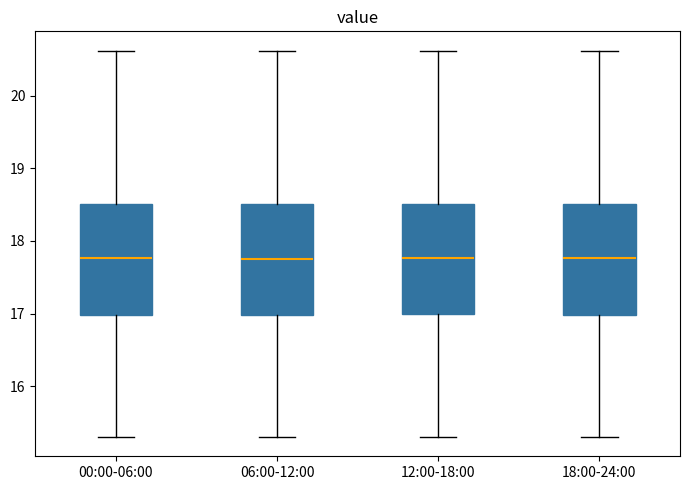

Reading left to right, transcribe this box plot: for each box, give where its median line is, the range the box spans, and where its two whiskers end, as read against the y-axis. The values are not printed on the chart, so give them approximately, as read against the axis.

00:00-06:00: median 17.8, box 17.0 to 18.5, whiskers 15.3 to 20.6
06:00-12:00: median 17.8, box 17.0 to 18.5, whiskers 15.3 to 20.6
12:00-18:00: median 17.8, box 17.0 to 18.5, whiskers 15.3 to 20.6
18:00-24:00: median 17.8, box 17.0 to 18.5, whiskers 15.3 to 20.6